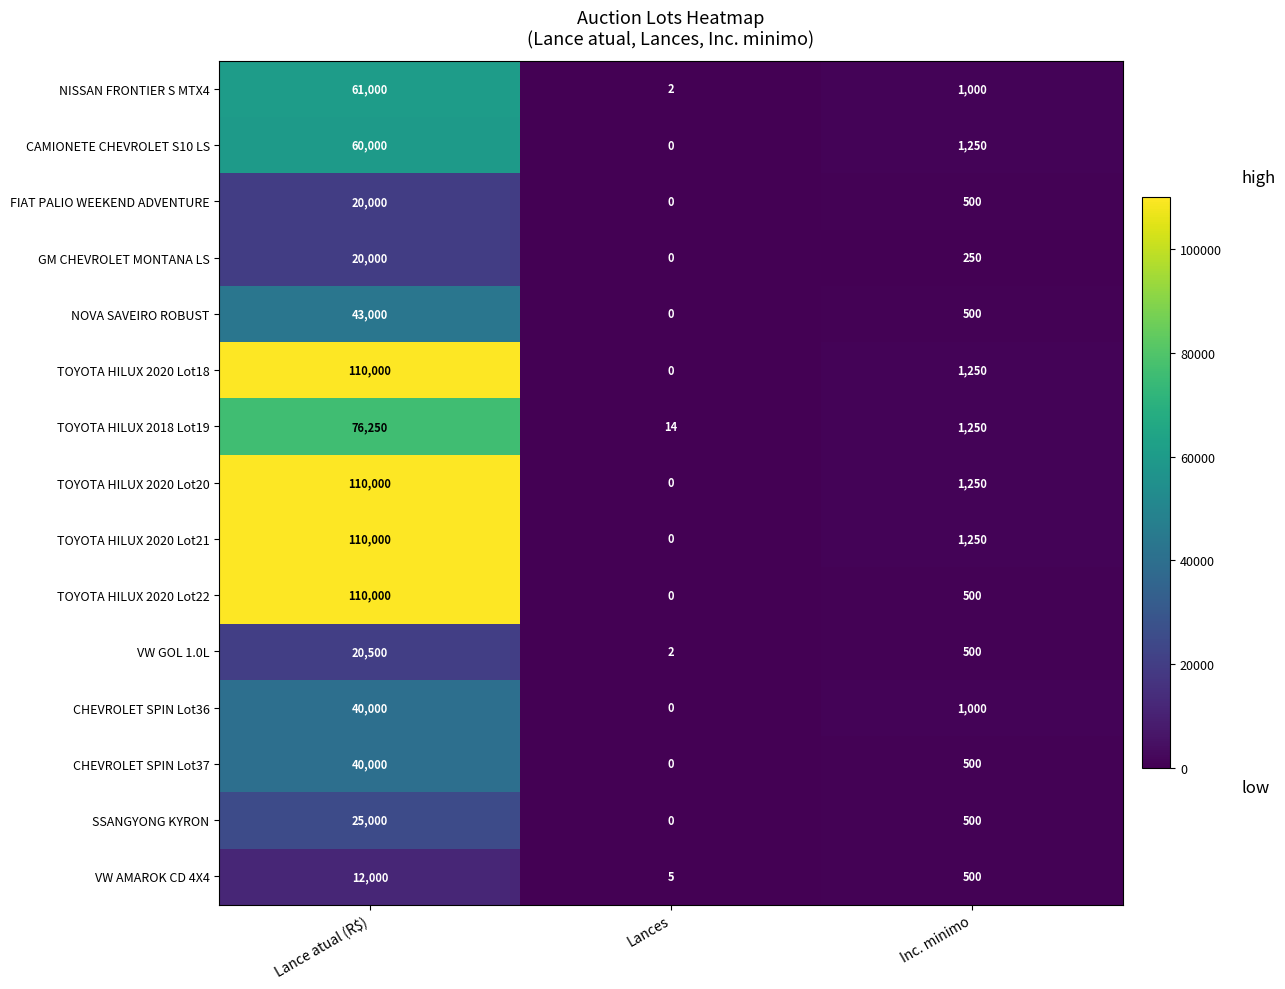

What is the spread (max minus min) of values at Lances?

14